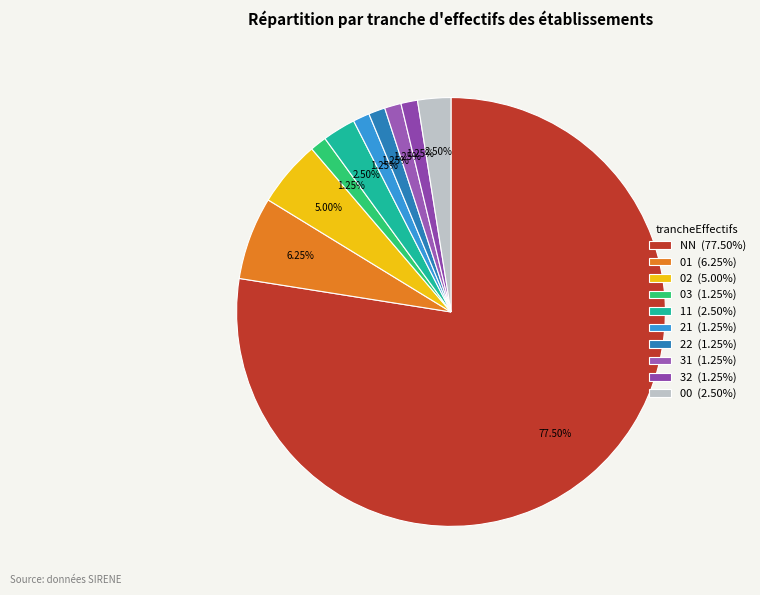

To the nearest percent, what is the difference between the 03 and NN slice percentages?

76%